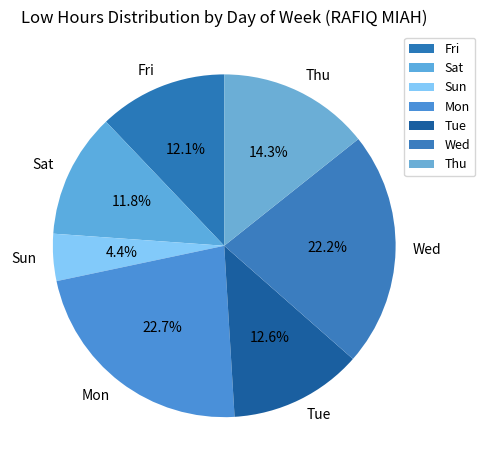

To the nearest percent, what is the average slice percentage?

14%